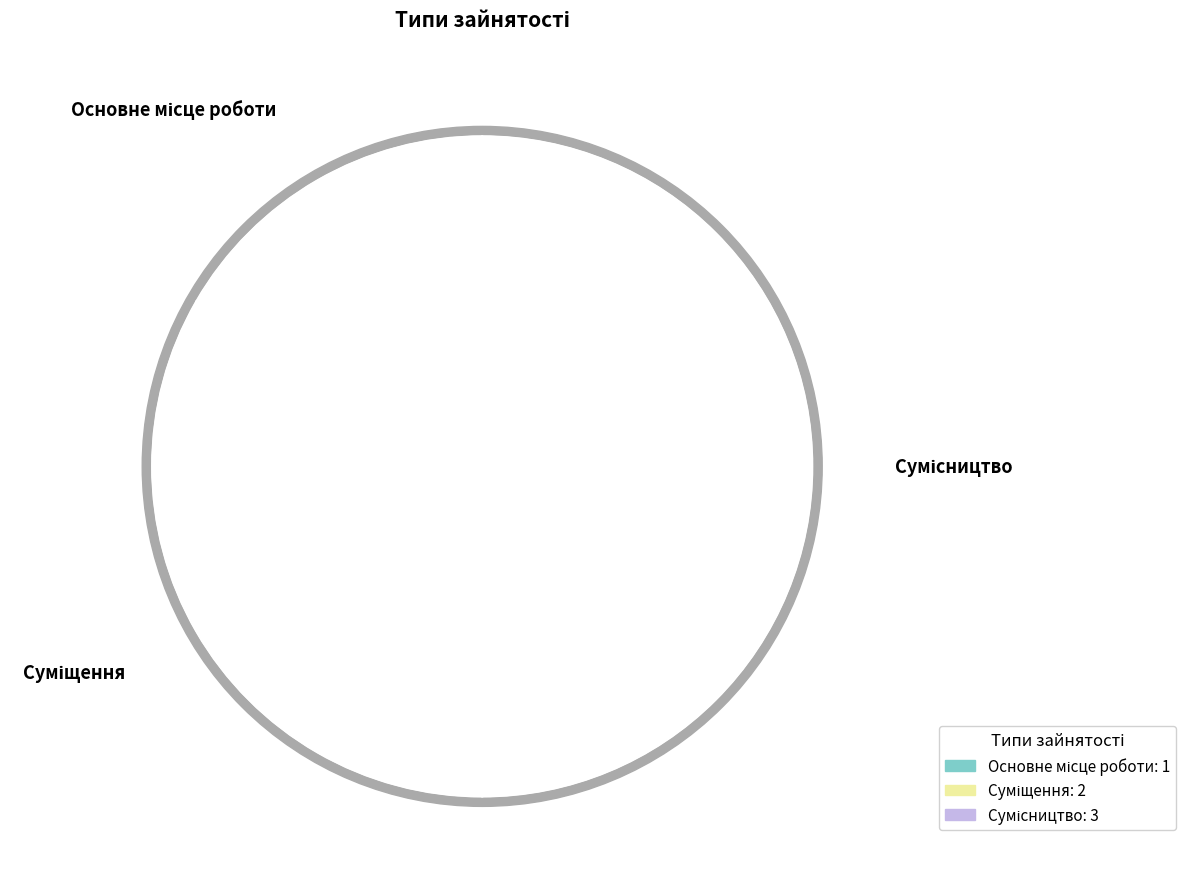

To the nearest percent, what is the difference between the Основне місце роботи and Суміщення slice percentages?

17%